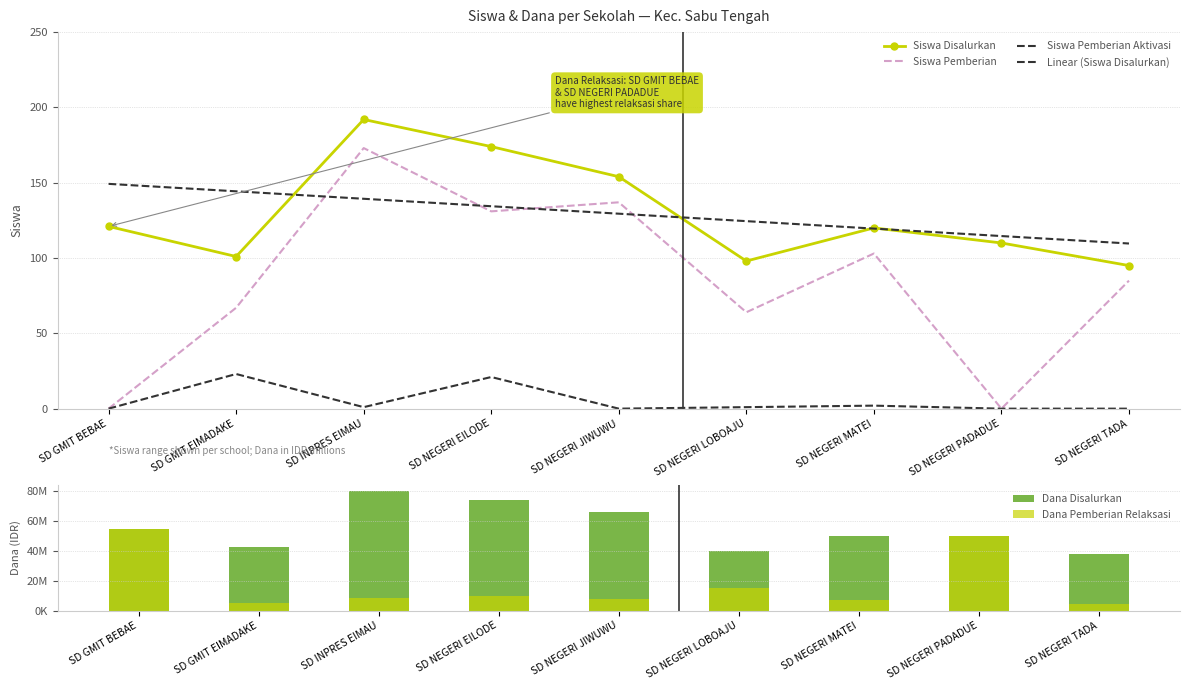

Is the value of Dana Disalurkan at SD NEGERI EILODE greater than the value of Dana Pemberian Relaksasi at SD INPRES EIMAU?

Yes